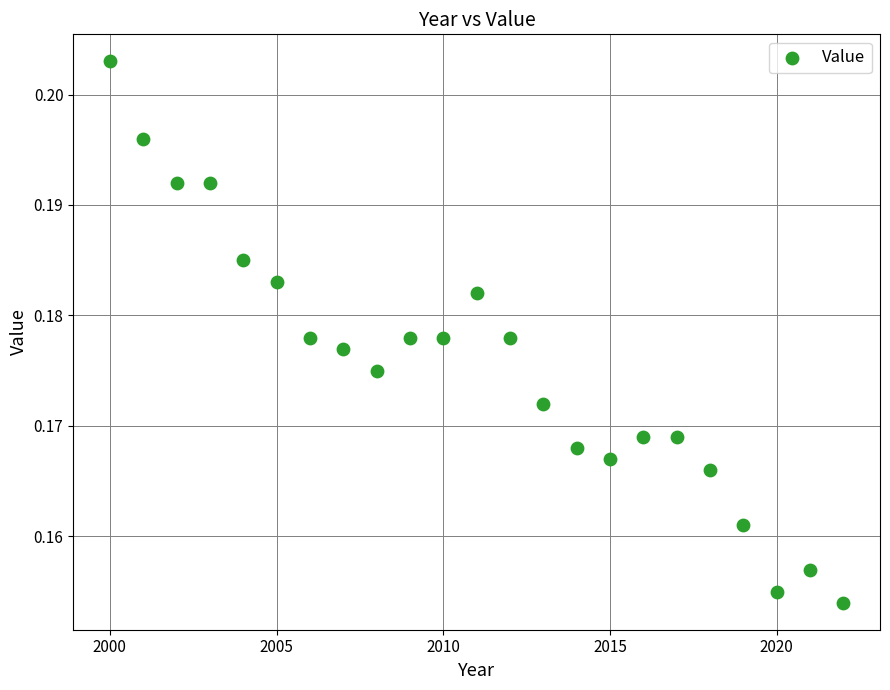

What is the range of X values (max minus min)?

22.0